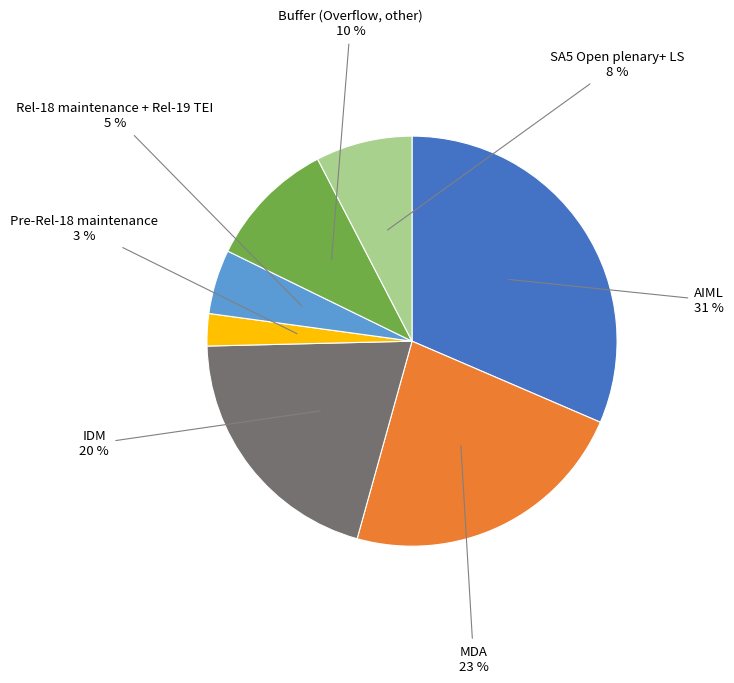

To the nearest percent, what is the average slice percentage?

14%